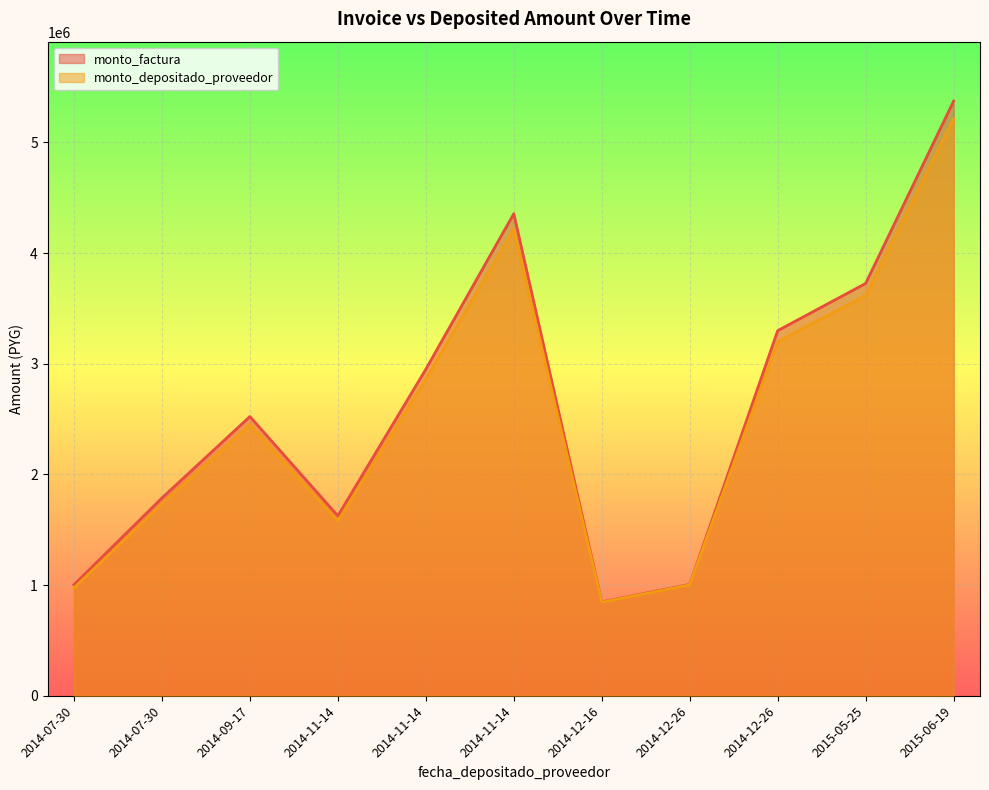

Is it true that monto_factura equals 1630140 at 2014-11-14?

False